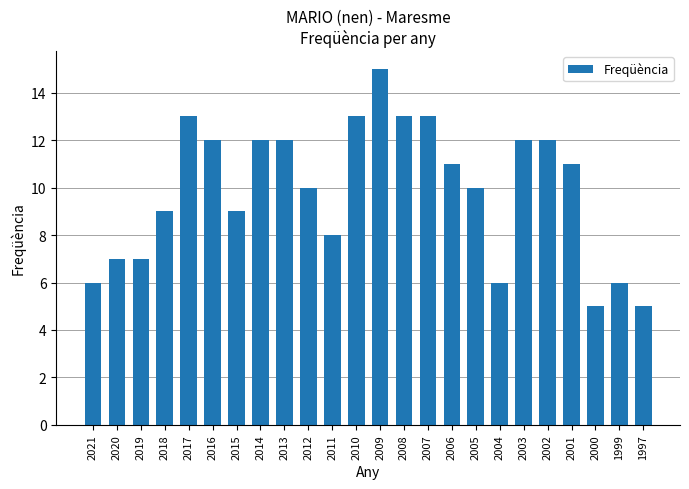

Is it true that the value at 2003 is 20?

False